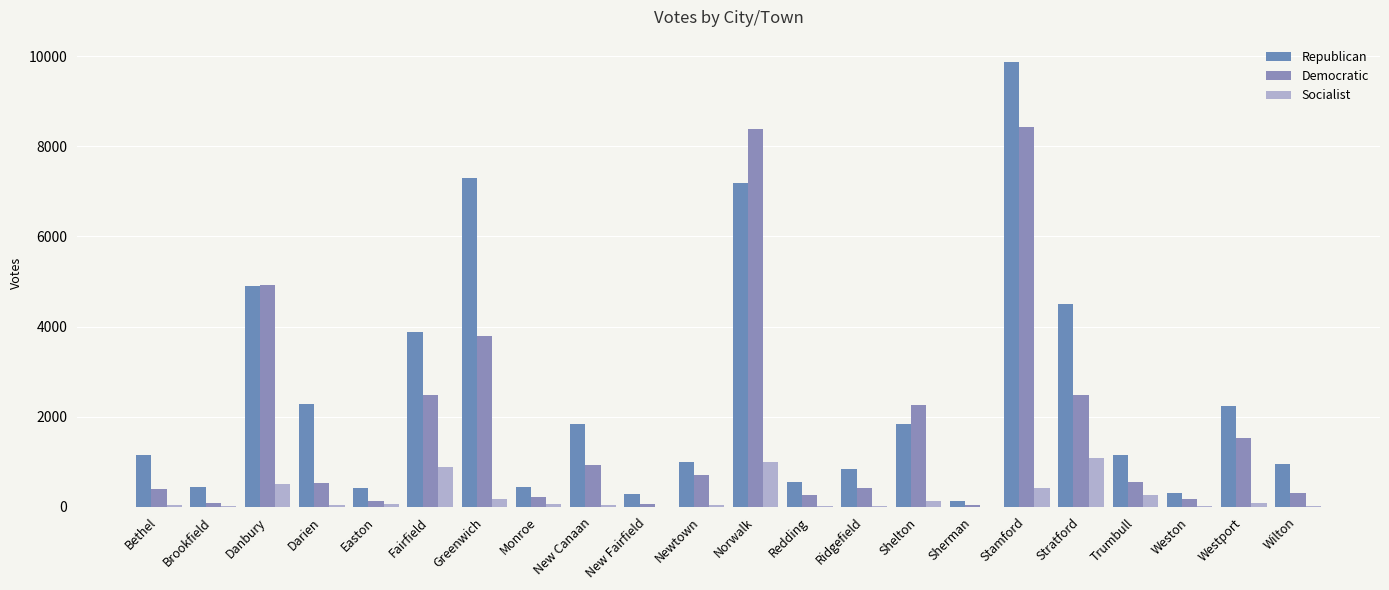

How many series are shown in this chart?

3